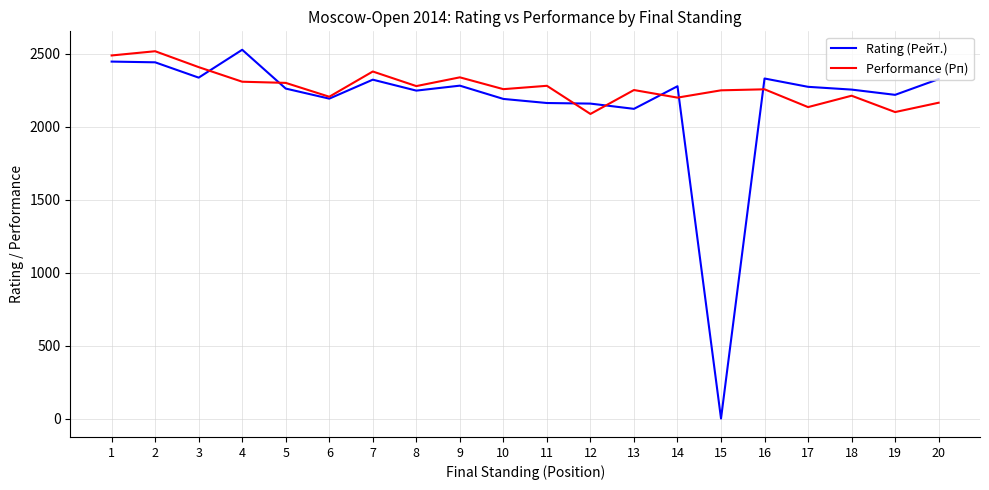

Where is the first local maximum for Performance (Рп)?

2